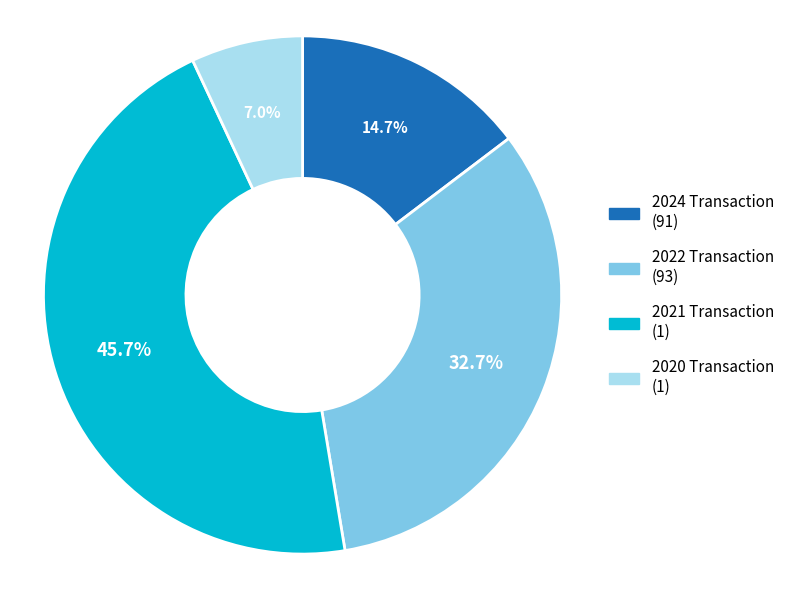

Is there a majority slice in this chart?

No